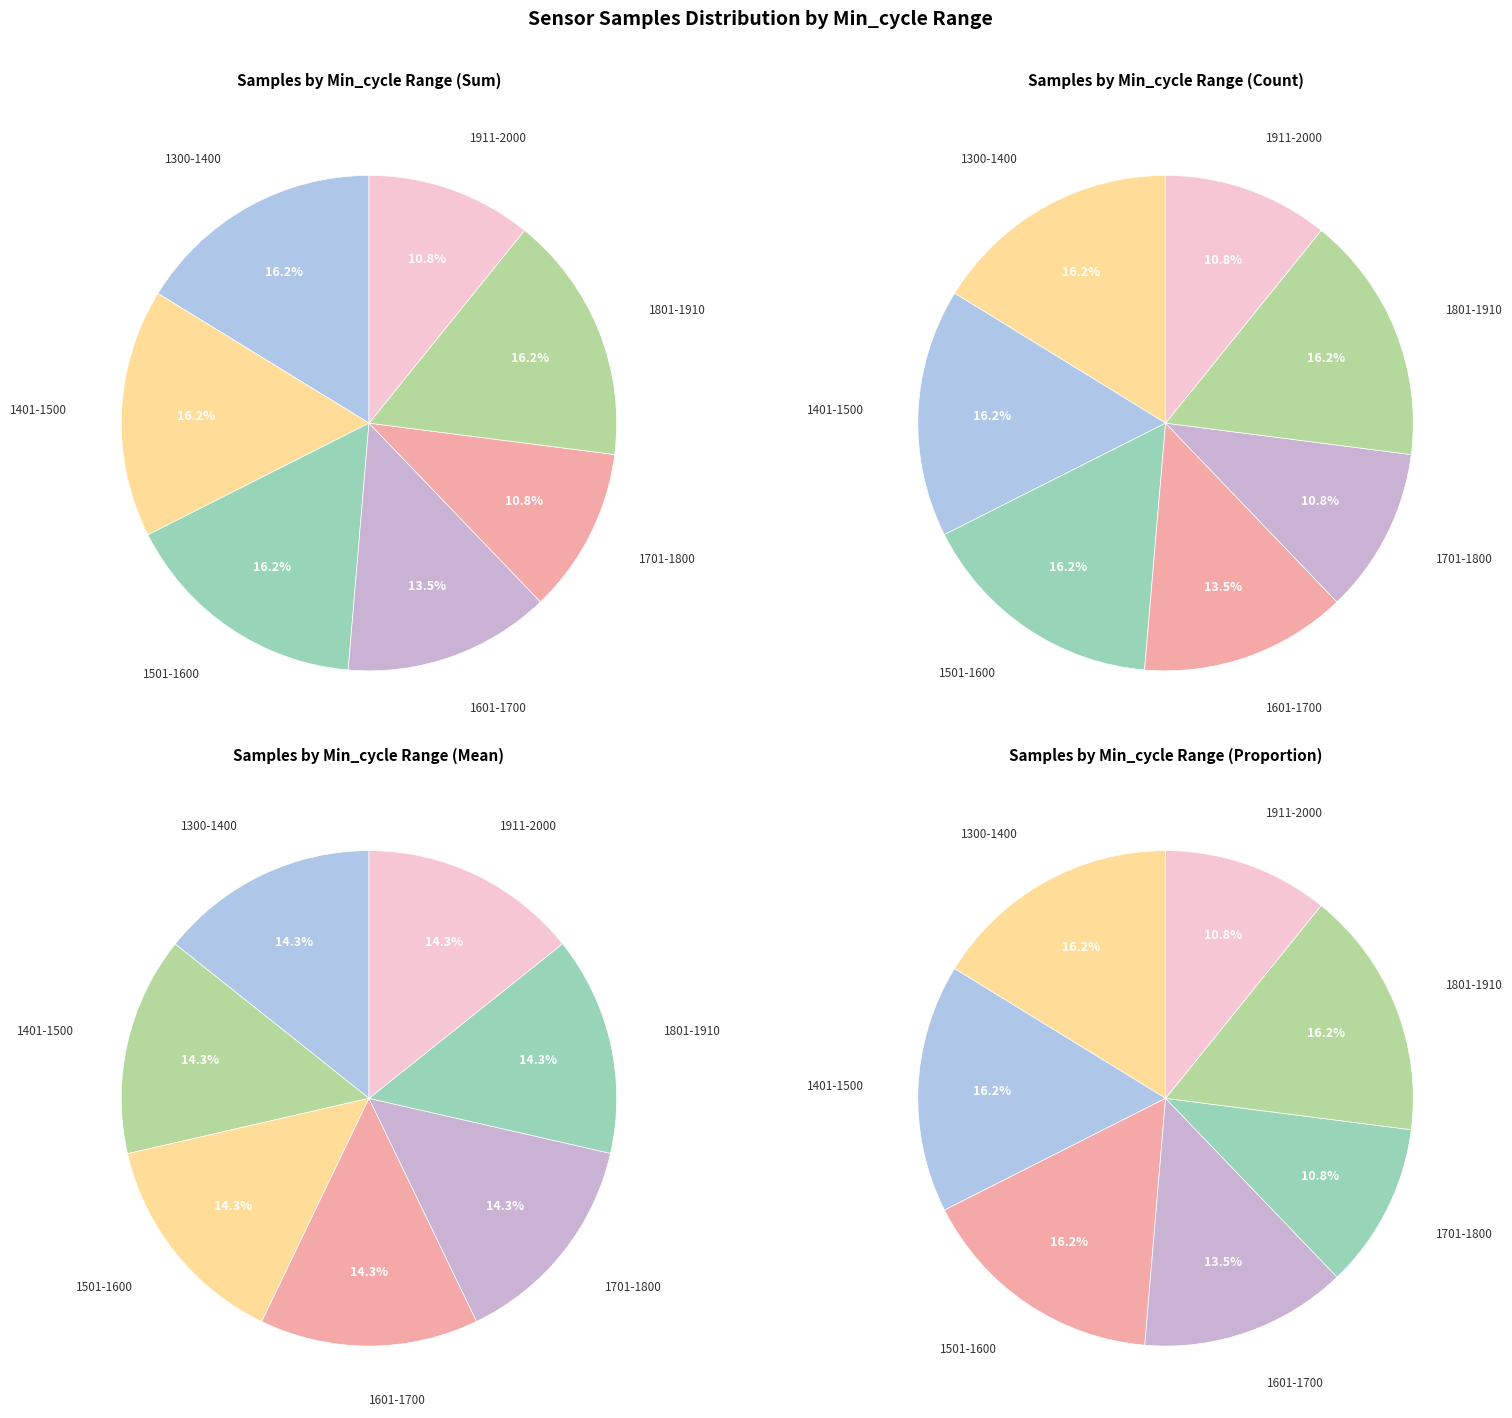

Does any single category account for the majority?

No